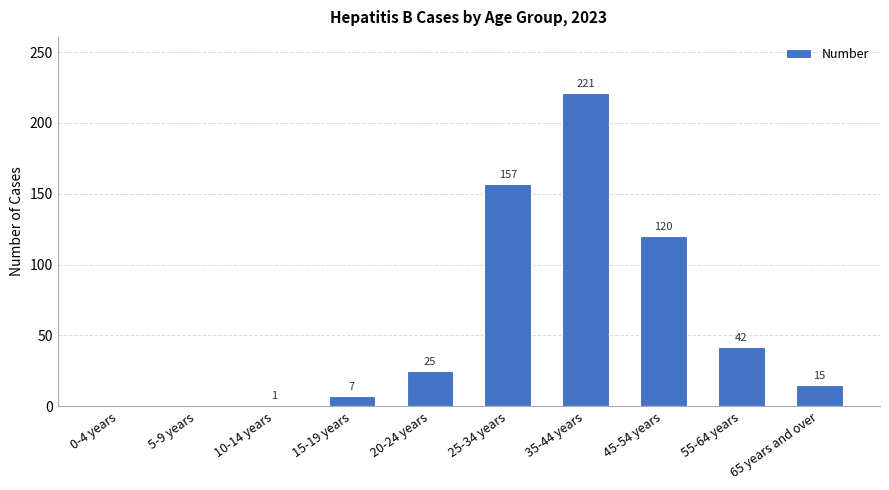

Read the value at 45-54 years, to the nearest 10.

120